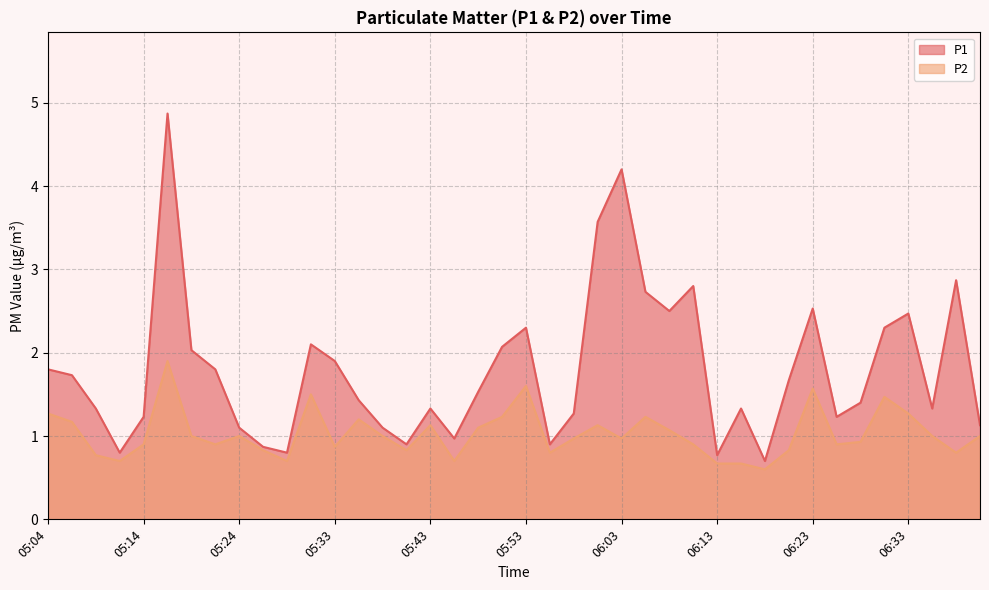

What is the difference between the maximum and minimum values in the P1 series?

4.2